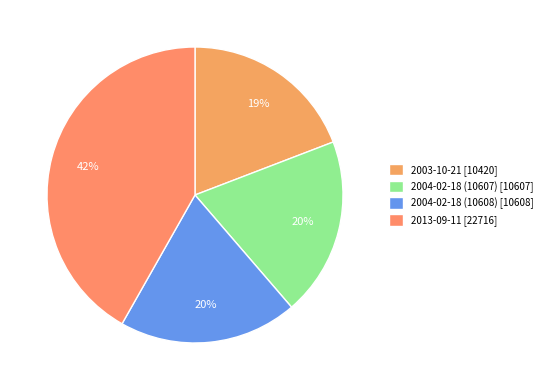

The 2013-09-11 slice represents 42% of the pie. True or false?

True